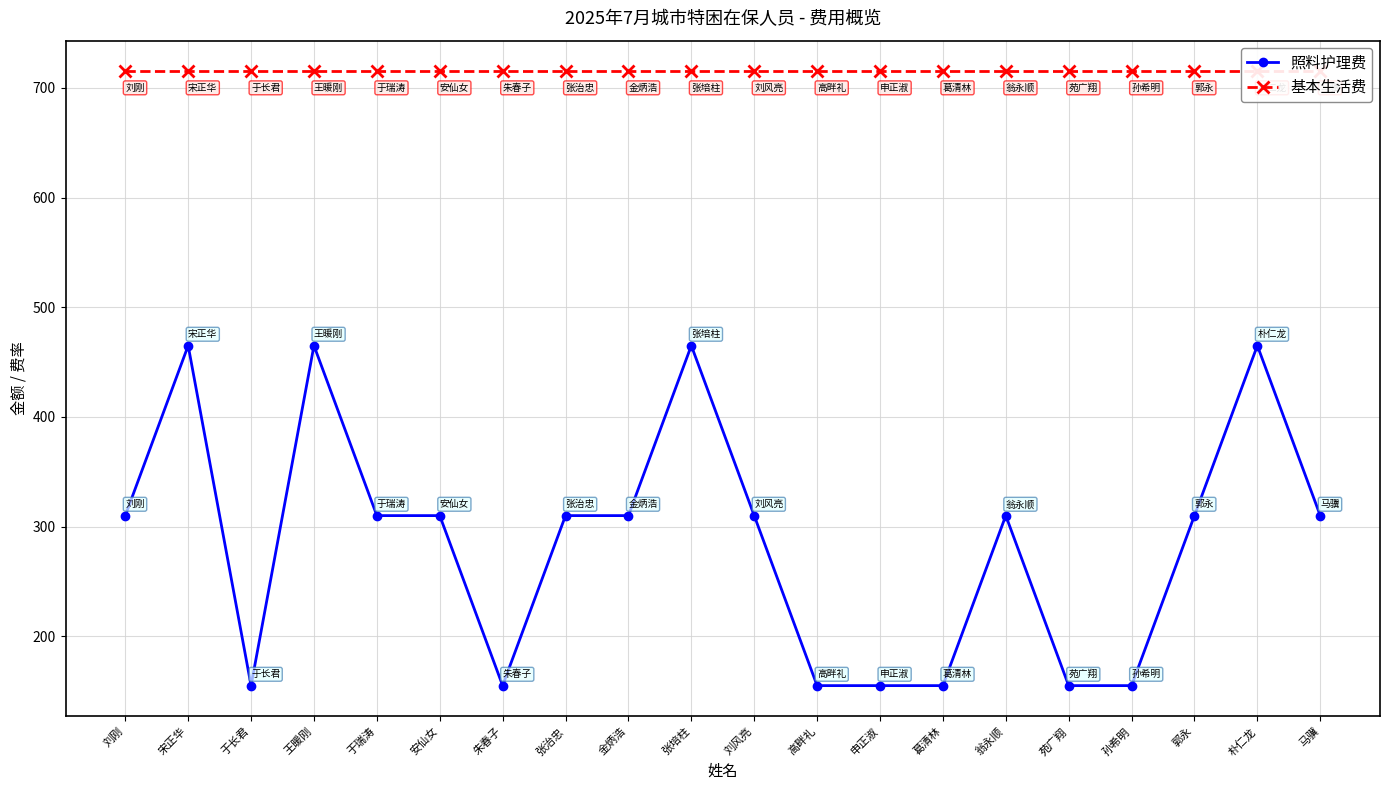

What is the value of the 基本生活费 point at the 5th from the left?

715